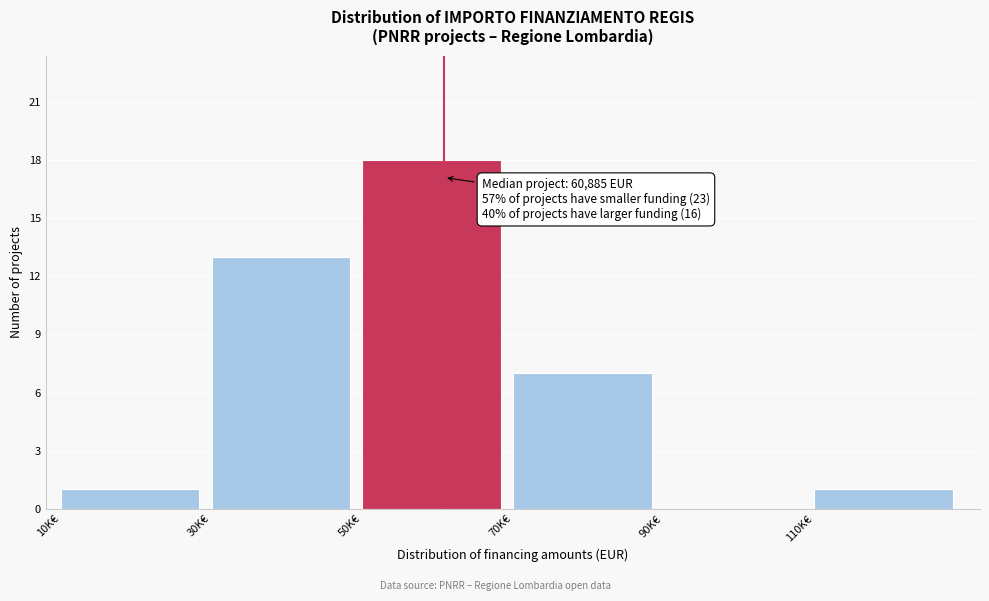

Reading left to right, transcribe all the data shown in this chart.

10K€=1	30K€=13	50K€=18	70K€=7	90K€=0	110K€=1